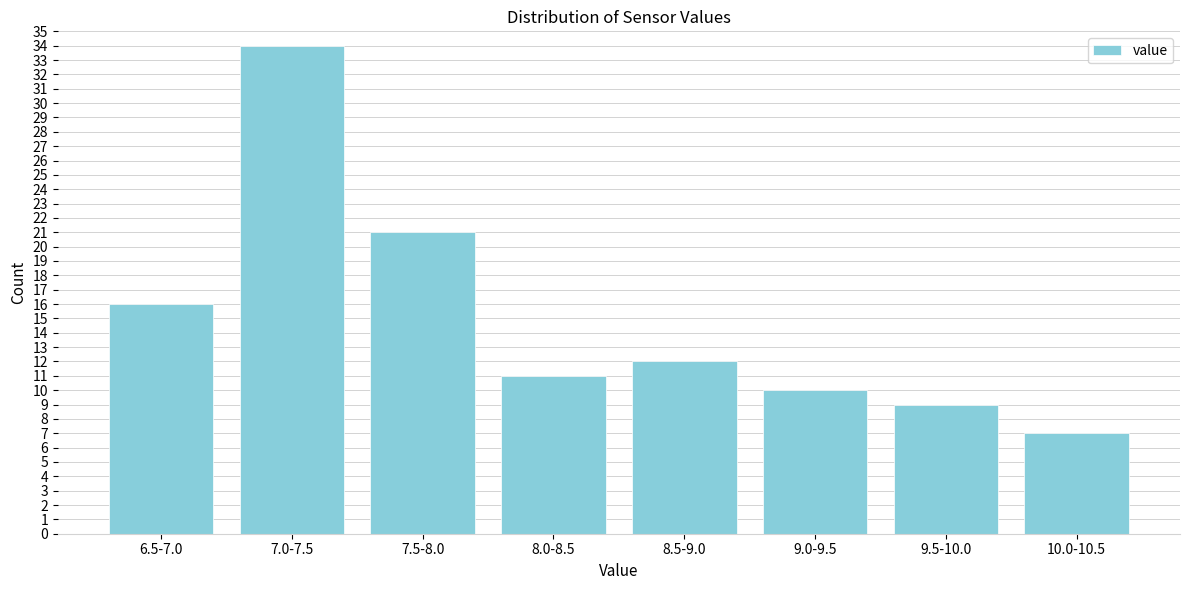

Reading left to right, transcribe all the data shown in this chart.

16	34	21	11	12	10	9	7